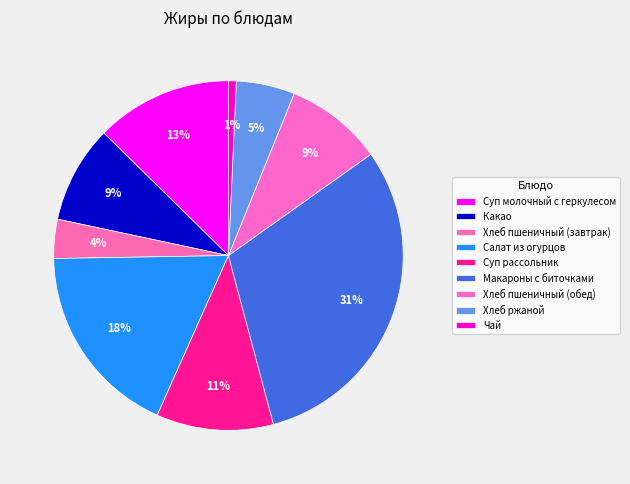

How many segments does this pie chart have?

9